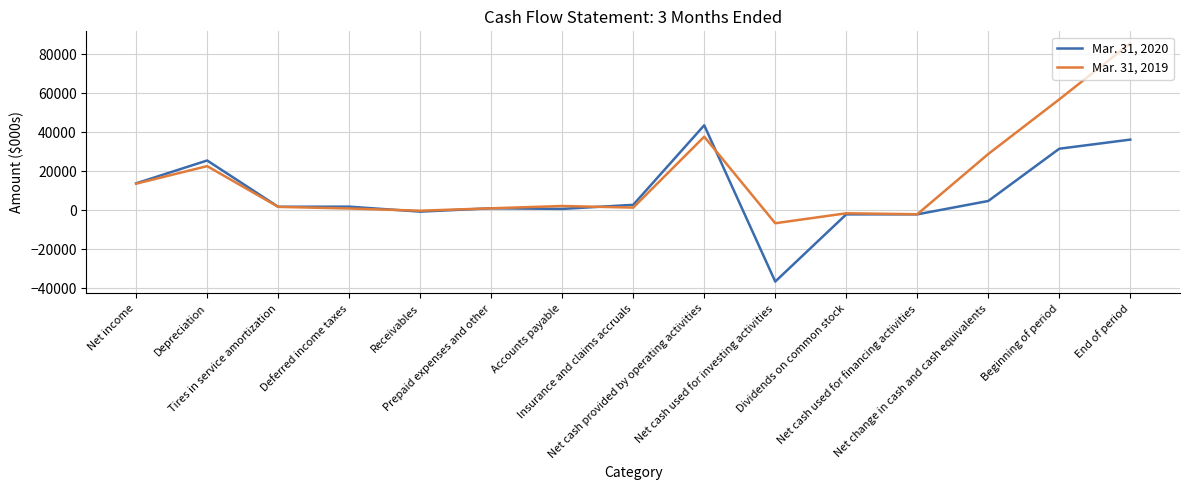

Which series has the largest total across all categories?

Mar. 31, 2019